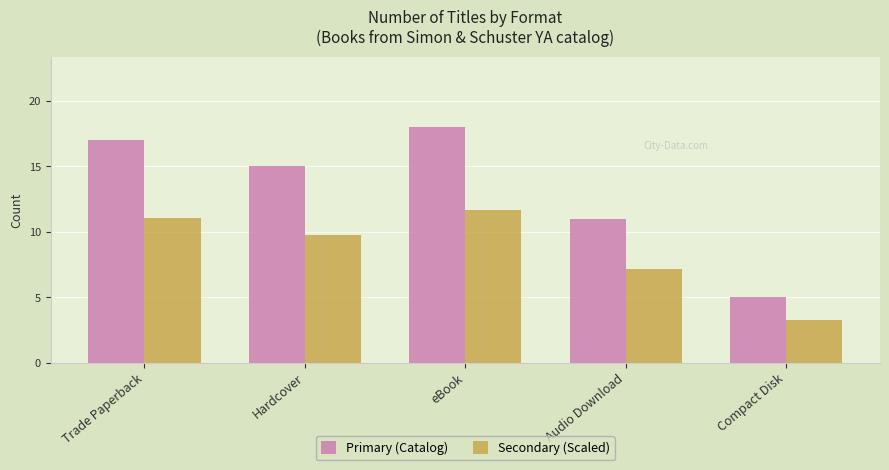

Is it true that Primary (Catalog) equals 5.0 at Compact Disk?

True